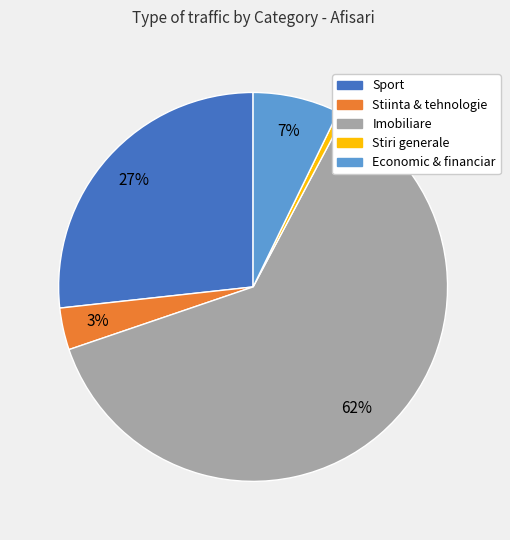

How many segments does this pie chart have?

5